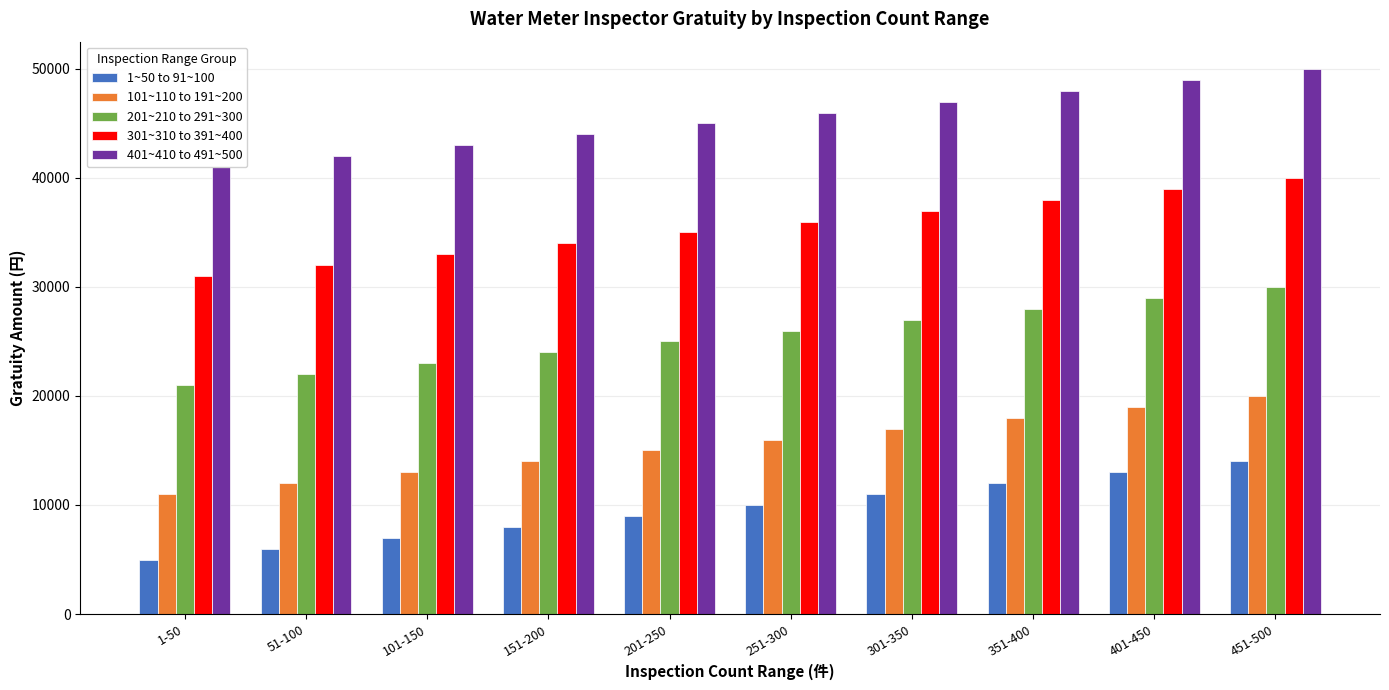

Reading right to left, transcribe all the data shown in this chart.

1~50 to 91~100: 451-500=14000	401-450=13000	351-400=12000	301-350=11000	251-300=10000	201-250=9000	151-200=8000	101-150=7000	51-100=6000	1-50=5000
101~110 to 191~200: 451-500=20000	401-450=19000	351-400=18000	301-350=17000	251-300=16000	201-250=15000	151-200=14000	101-150=13000	51-100=12000	1-50=11000
201~210 to 291~300: 451-500=30000	401-450=29000	351-400=28000	301-350=27000	251-300=26000	201-250=25000	151-200=24000	101-150=23000	51-100=22000	1-50=21000
301~310 to 391~400: 451-500=40000	401-450=39000	351-400=38000	301-350=37000	251-300=36000	201-250=35000	151-200=34000	101-150=33000	51-100=32000	1-50=31000
401~410 to 491~500: 451-500=50000	401-450=49000	351-400=48000	301-350=47000	251-300=46000	201-250=45000	151-200=44000	101-150=43000	51-100=42000	1-50=41000